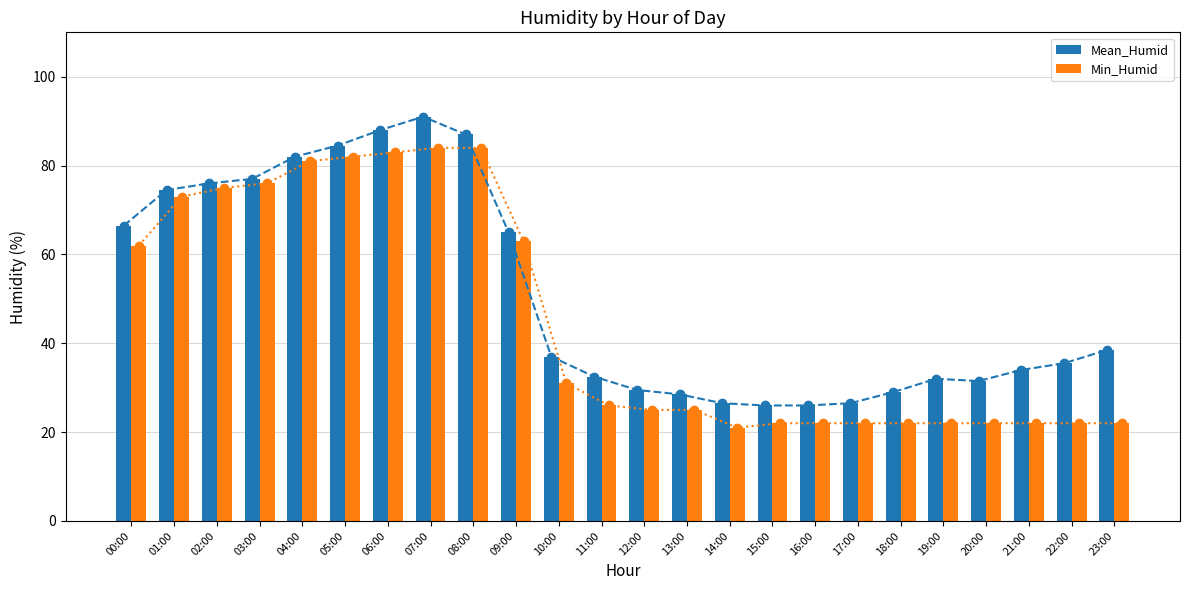

Reading left to right, what are all the values shown in this chart?

Mean_Humid: 66.5	74.5	76.0	77.0	82.0	84.5	88.0	91.0	87.0	65.0	37.0	32.5	29.5	28.5	26.5	26.0	26.0	26.5	29.0	32.0	31.5	34.0	35.5	38.5
Min_Humid: 62.0	73.0	75.0	76.0	81.0	82.0	83.0	84.0	84.0	63.0	31.0	26.0	25.0	25.0	21.0	22.0	22.0	22.0	22.0	22.0	22.0	22.0	22.0	22.0